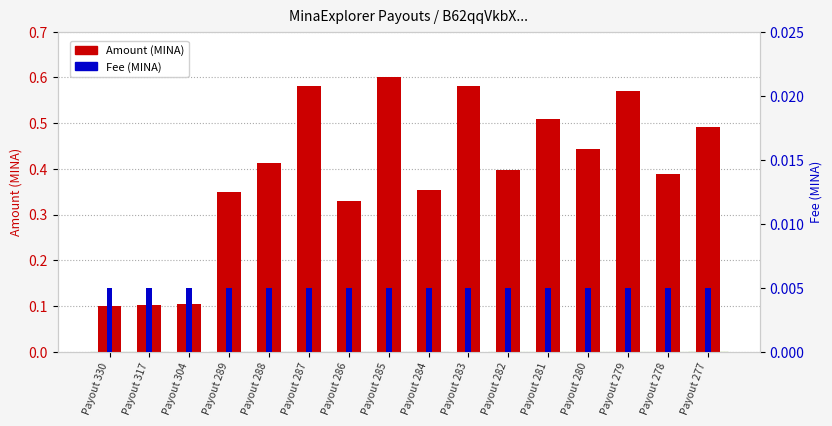

What is the total value across all series at Payout 286?

0.3